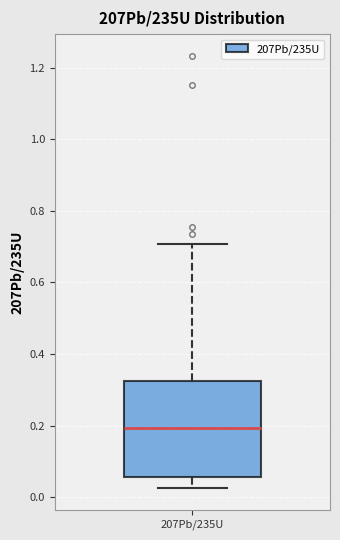

Transcribe this box plot: give where the median line is, the range the box spans, and where the two whiskers end, as read against the y-axis. The values are not printed on the chart, so give them approximately, as read against the axis.

median 0.20, box 0.06 to 0.32, whiskers 0.02 to 0.70